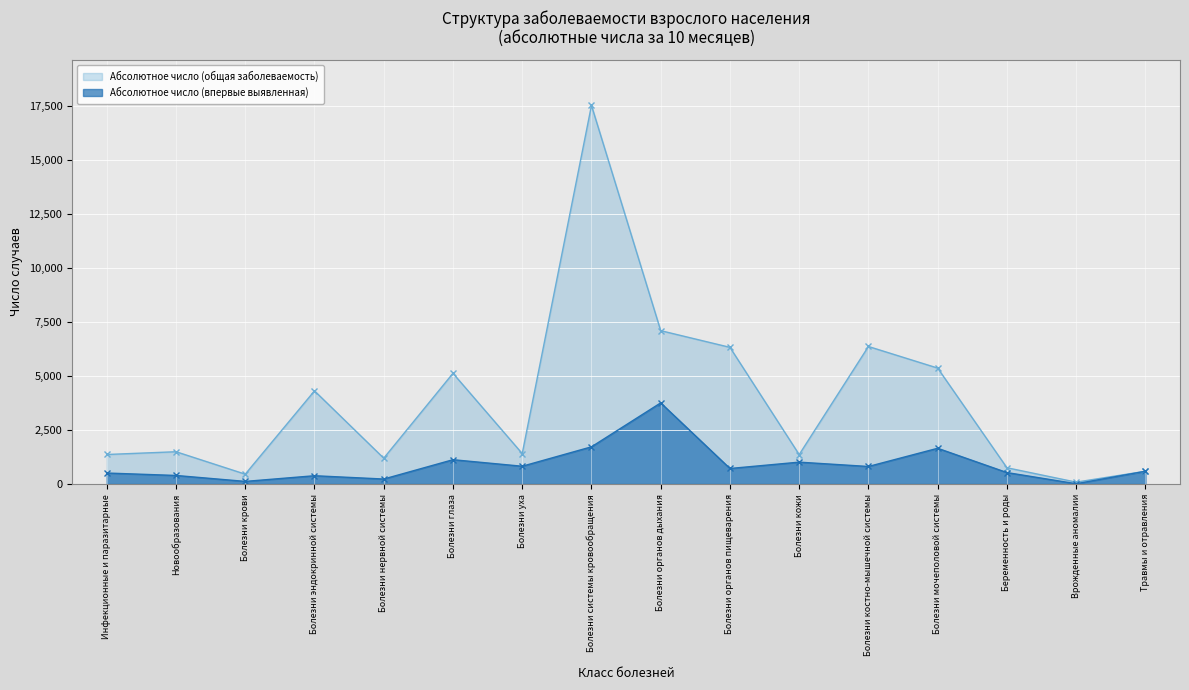

What is the difference between the maximum and minimum values in the Абсолютное число (общая заболеваемость) series?

17445